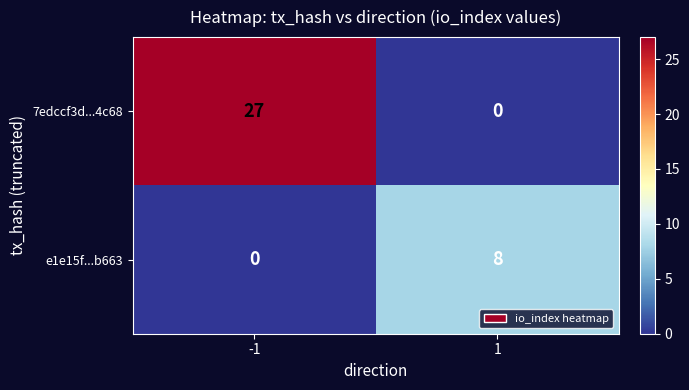

What is the average value of the e1e15f...b663 series?

4